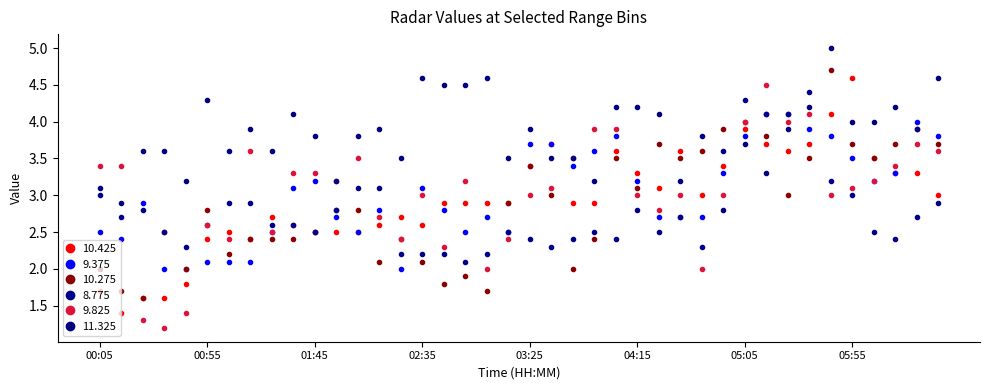

How many interior local valleys does the 11.325 series have?

12